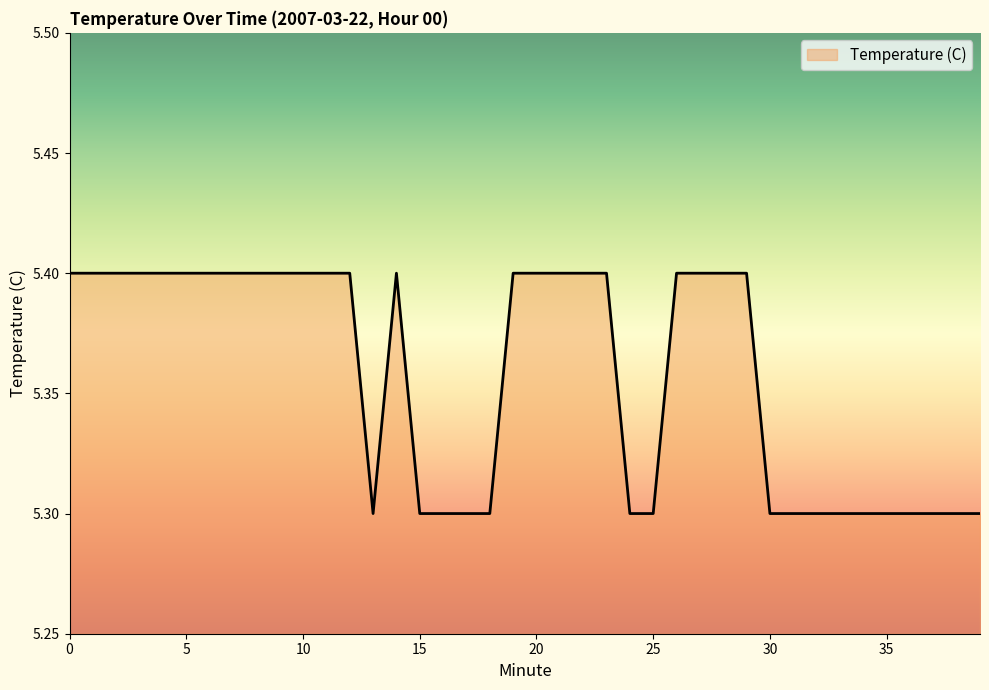

Count the number of data series in this chart.

1